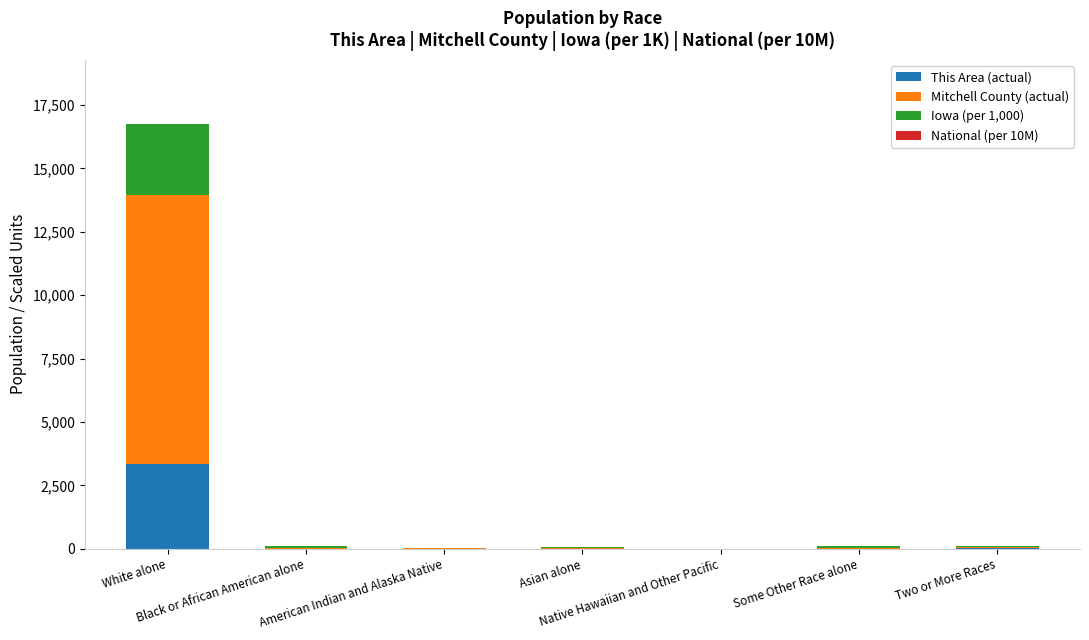

What is the maximum value for This Area (actual)?

3338.0